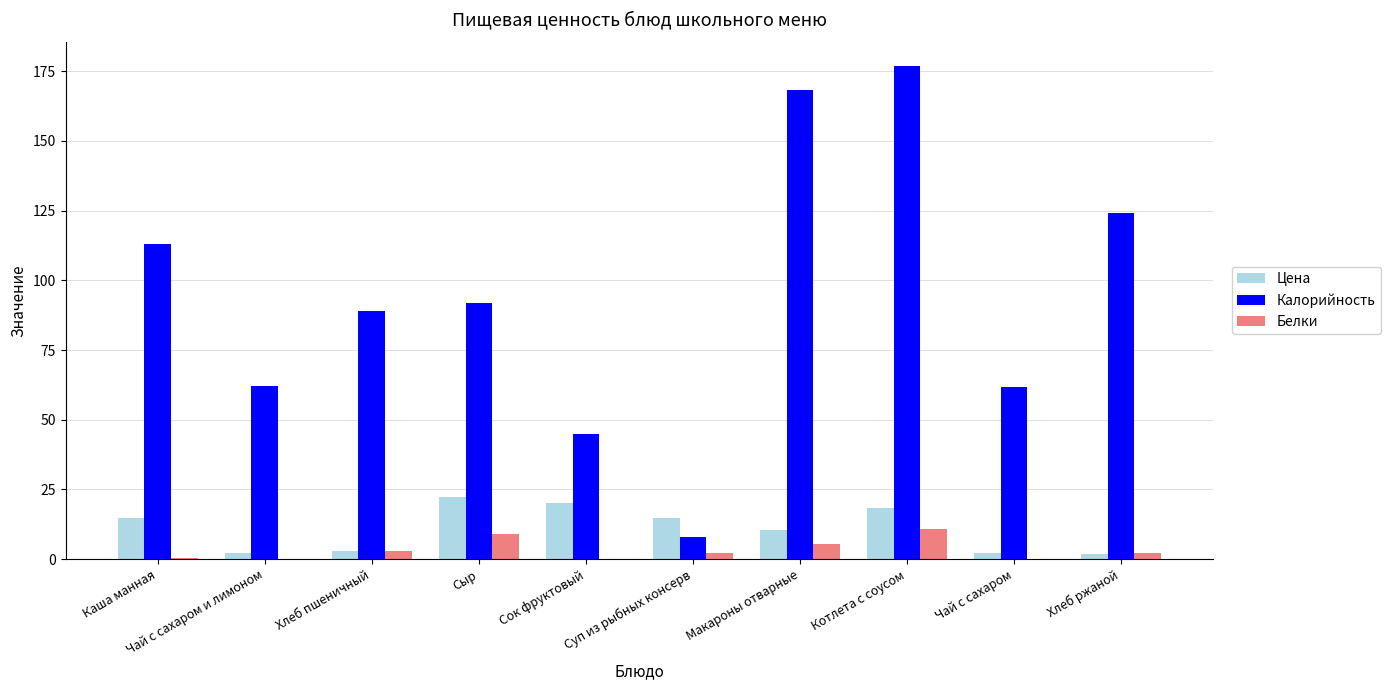

What is the sum of all Белки values?

33.2